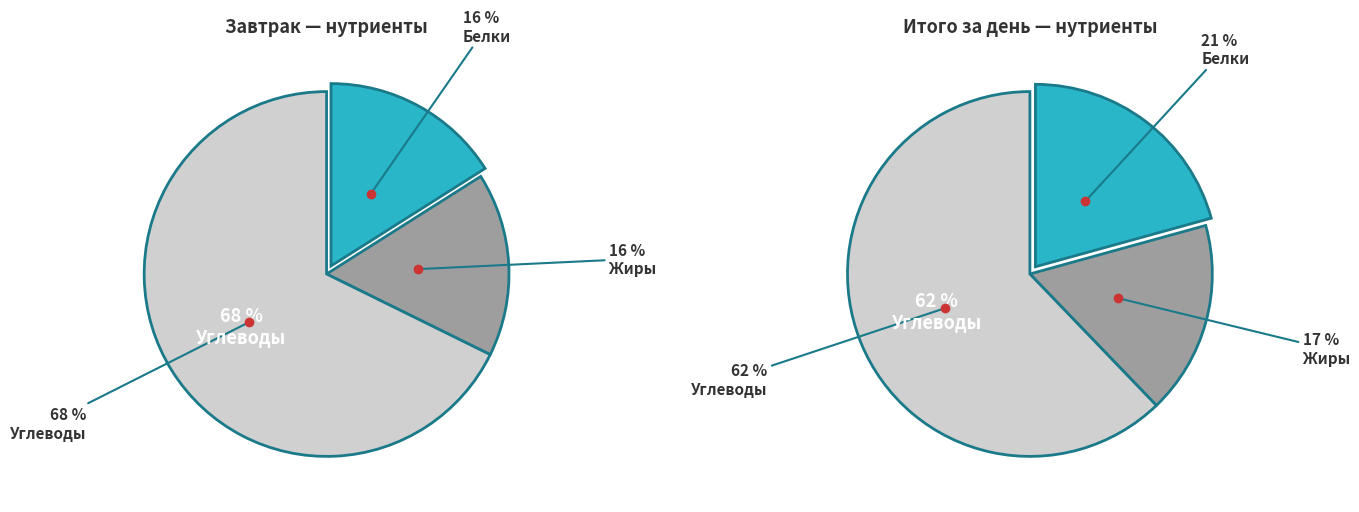

To the nearest percent, what percentage of the pie is Белки?

21%